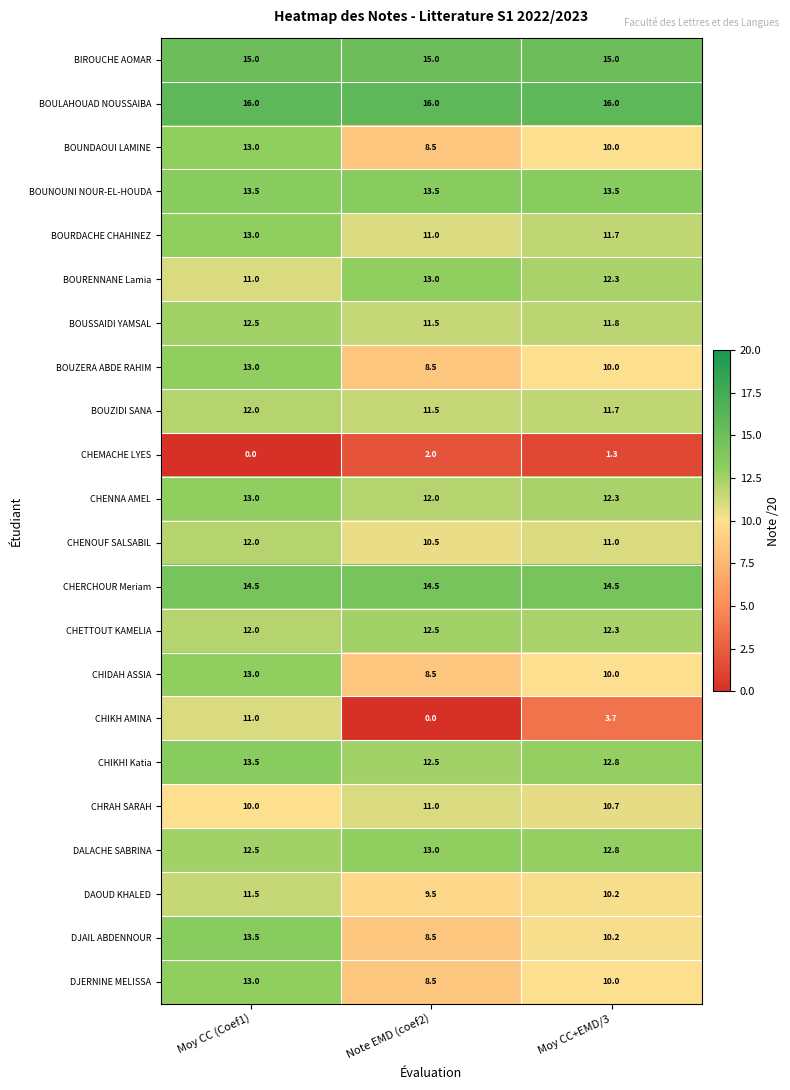

How many data points does each series have?

3